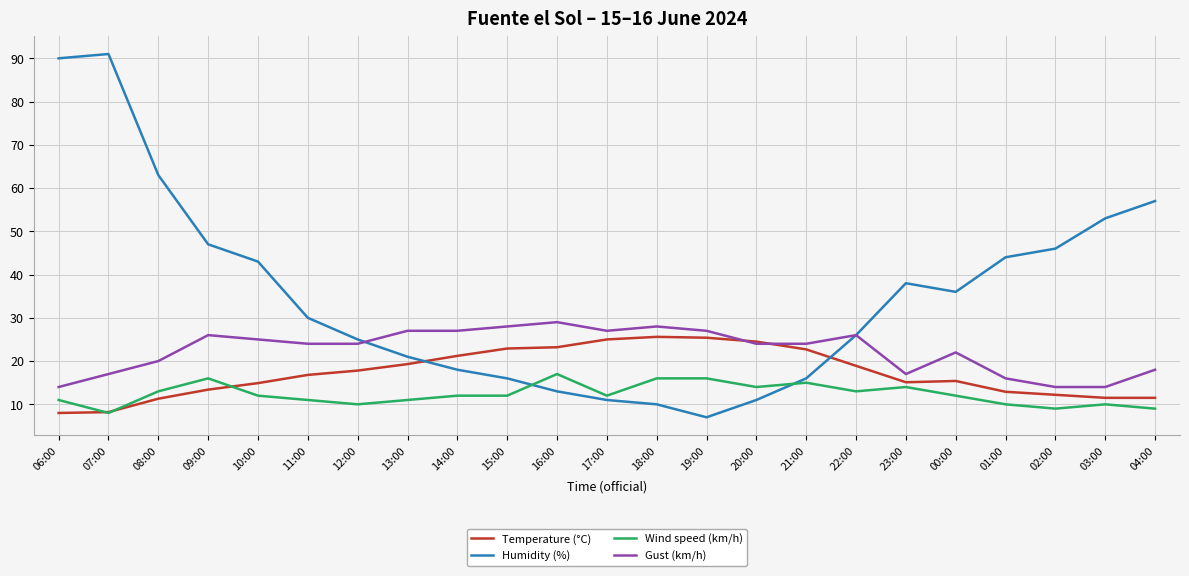

True or false: Gust (km/h) has a value of 10.5 at 07:00.

False